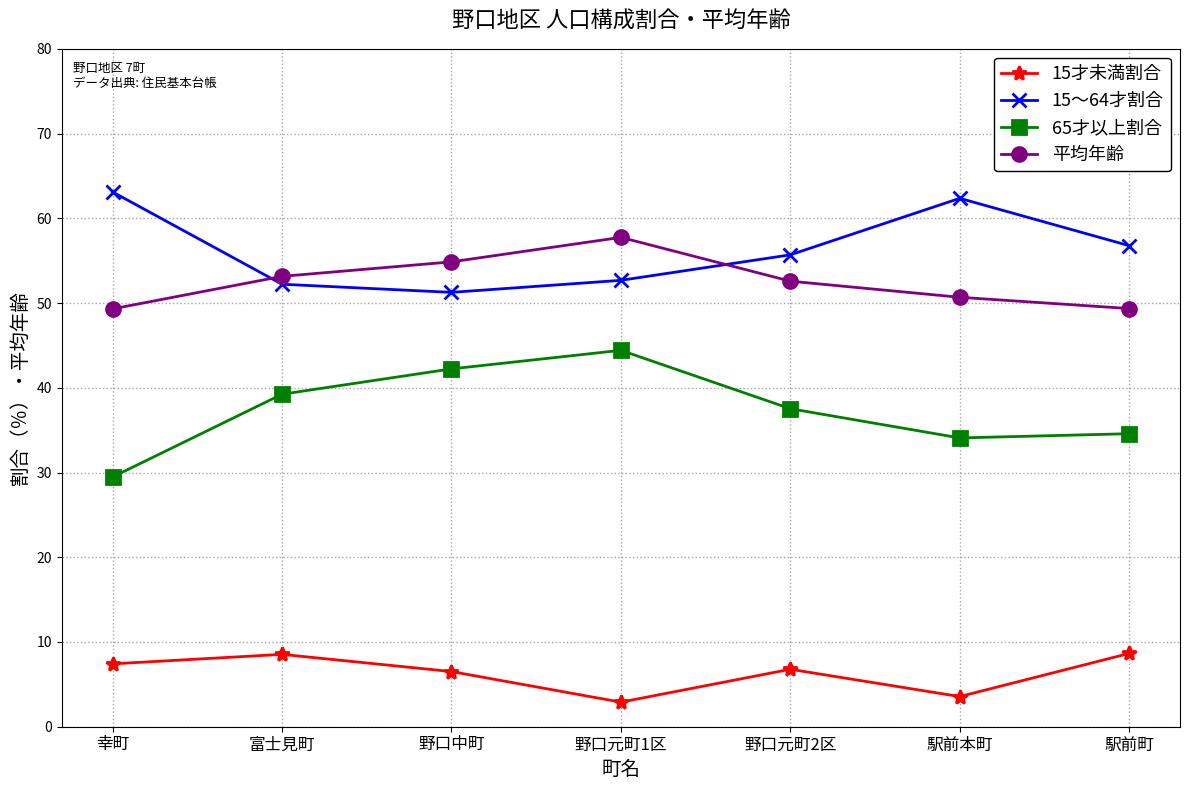

At which category is the sum across all series the highest?

野口元町1区